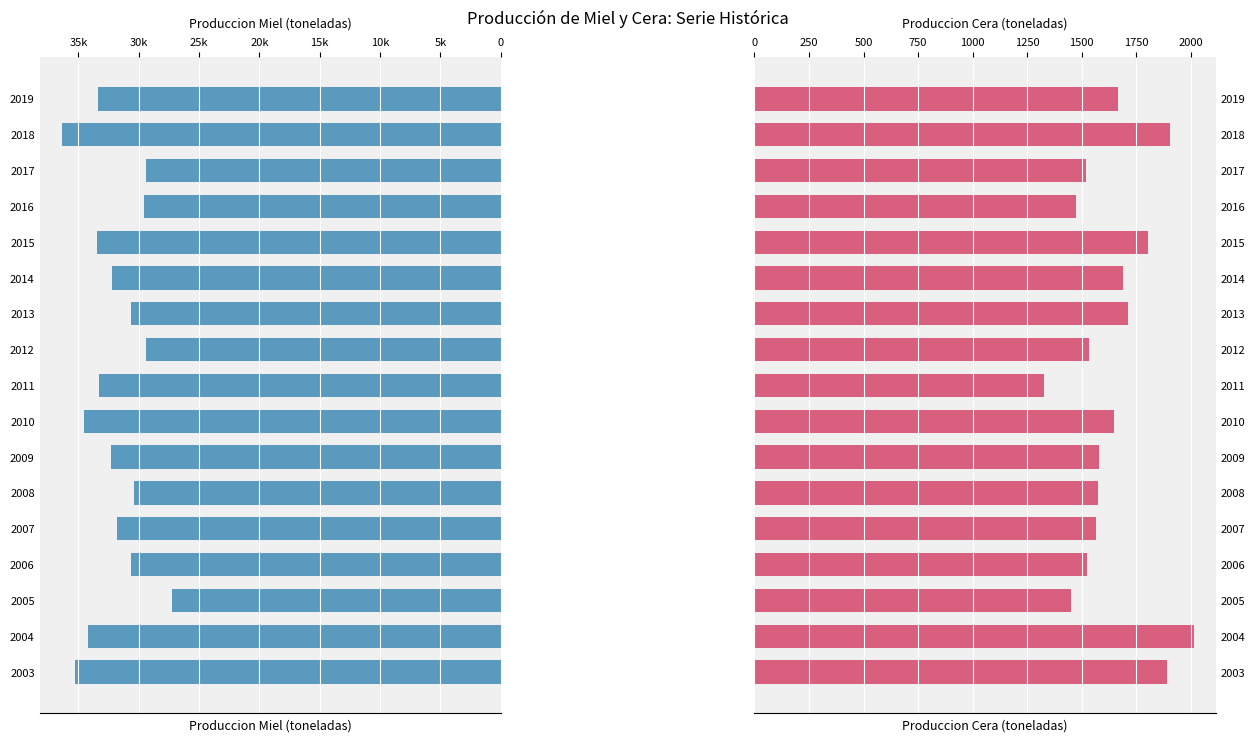

What is the value of the Produccion Cera (ton) bar at the 12th from the left?

1688.3